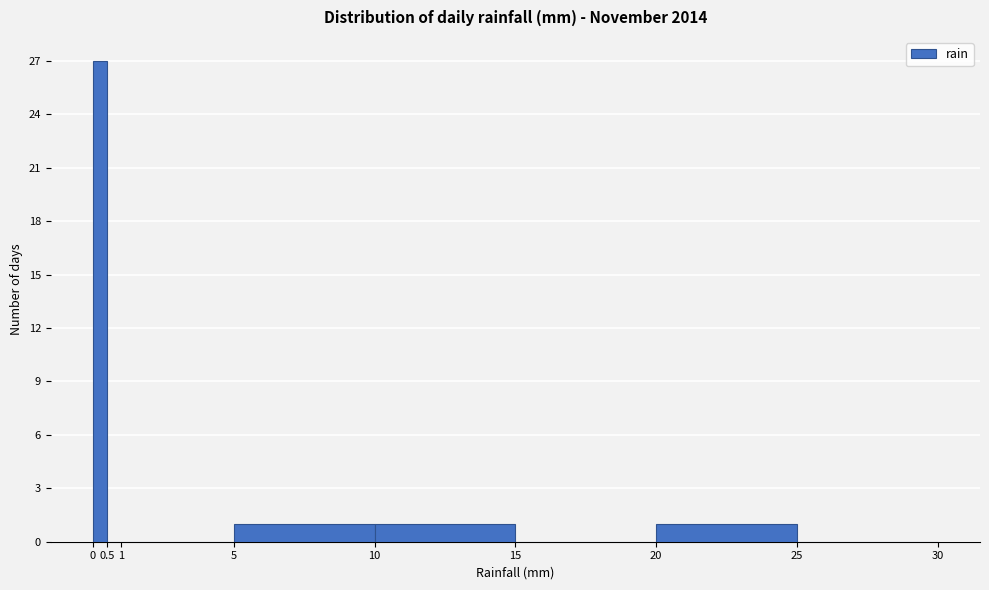

How tall is the bar that spans 0 to 0.5 on the x-axis? The values are not printed on the chart, so give them approximately, as read against the axis.

27